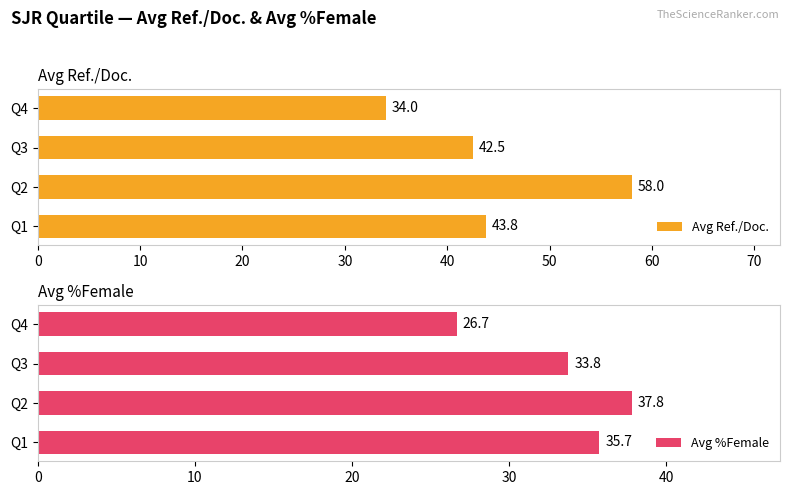

Count the number of data series in this chart.

2